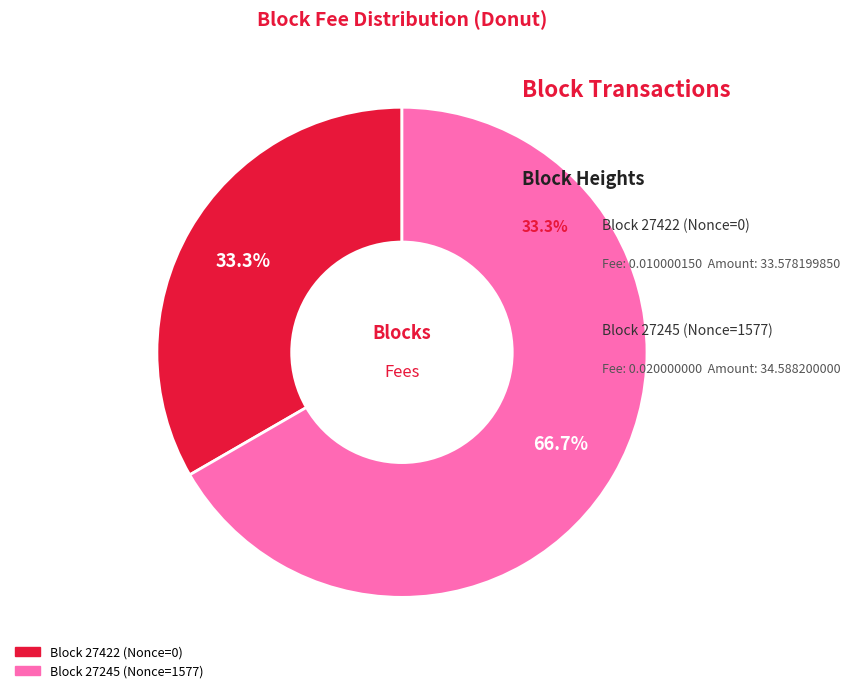

Is there any slice that represents more than half of the pie?

Yes